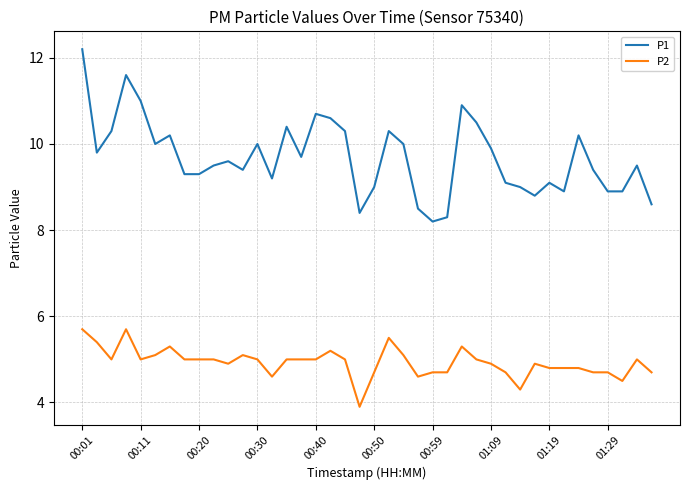

Which series has the widest spread of values?

P1